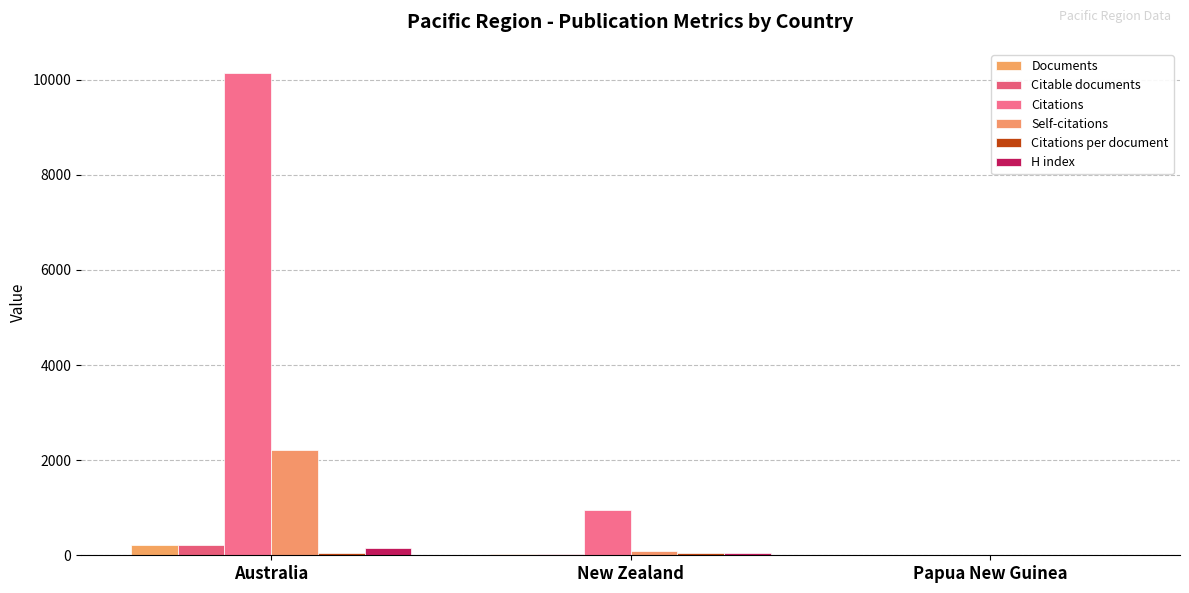

Is the value of Documents at Papua New Guinea greater than the value of Citations per document at Australia?

No